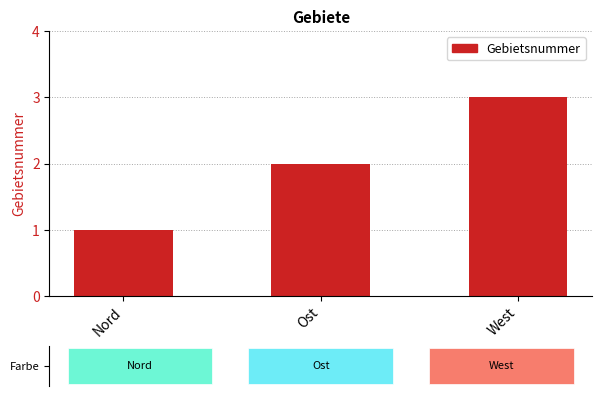

What is the change in value from Nord to West?

+2